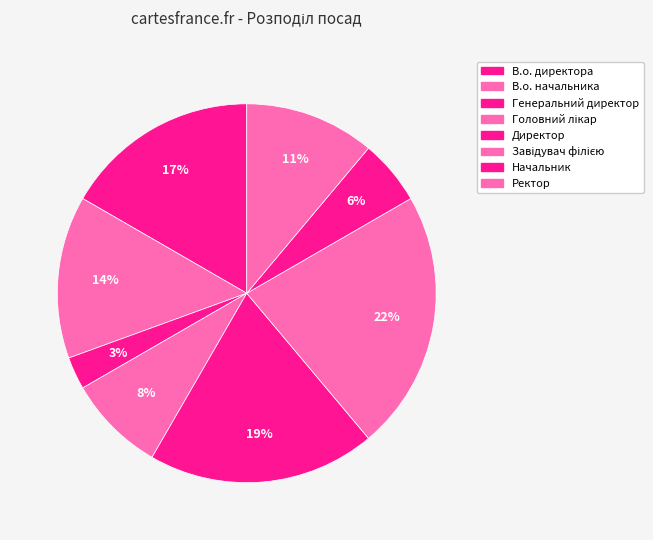

To the nearest percent, what is the average slice percentage?

12%